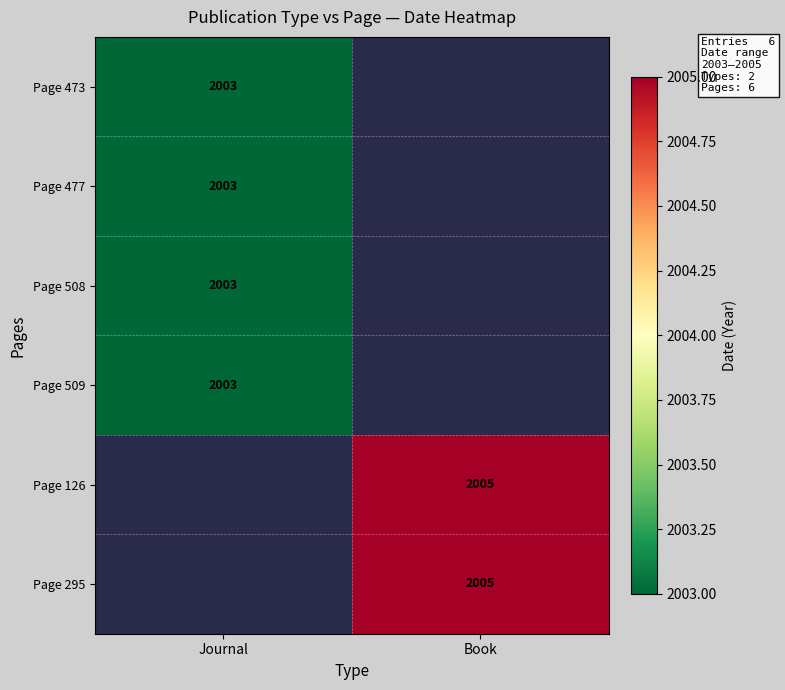

The value of Page 508 at Journal is 2003. True or false?

True